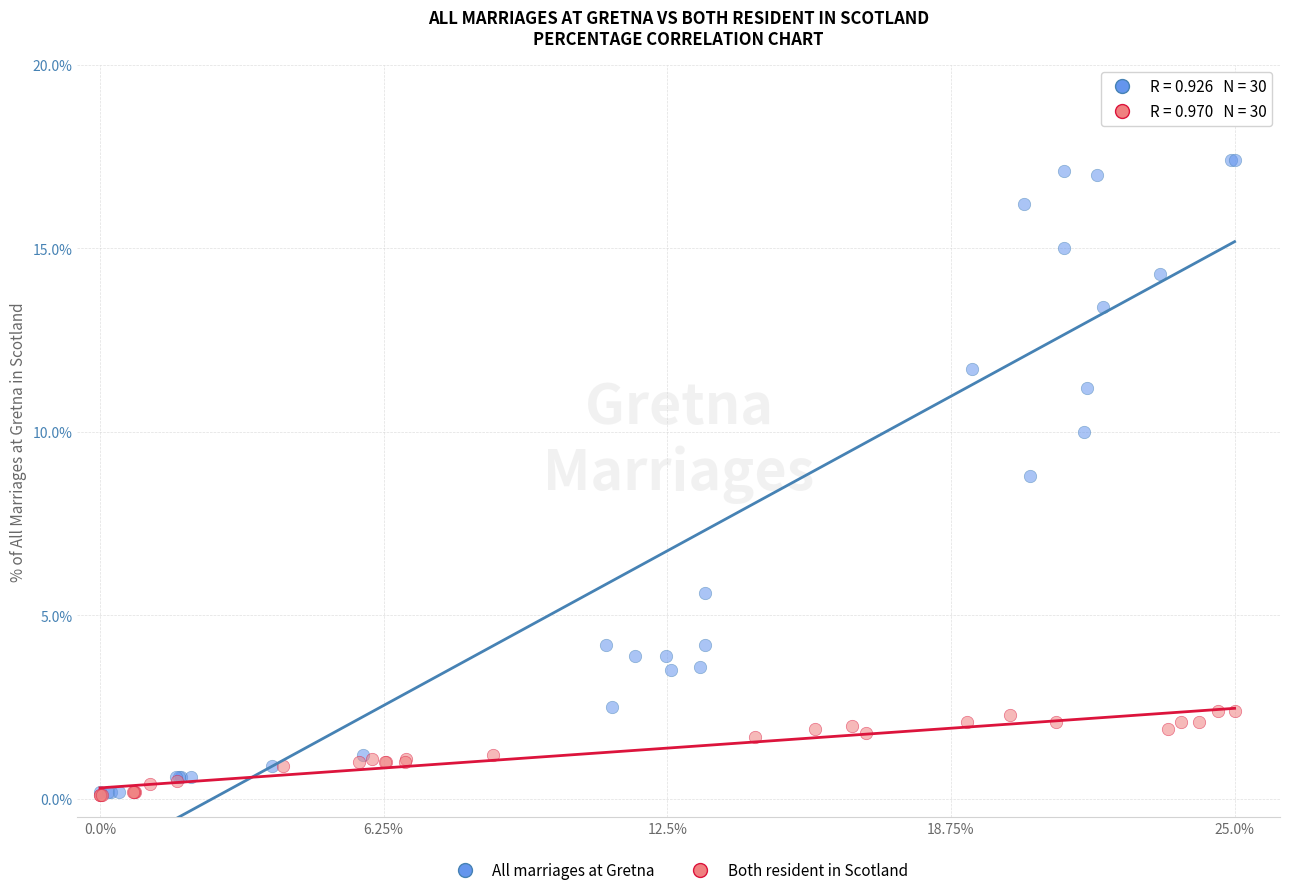

What are all the series names shown in the legend?

All marriages at Gretna, Both resident in Scotland